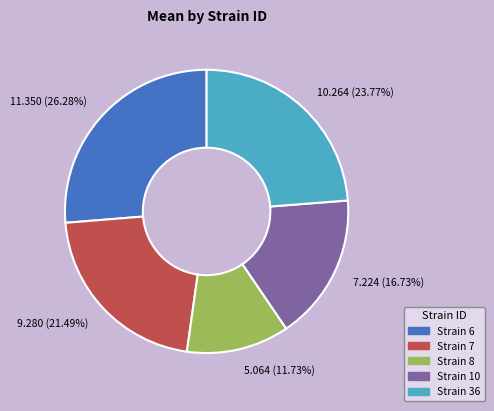

Which category has the biggest portion of the pie?

Strain 6